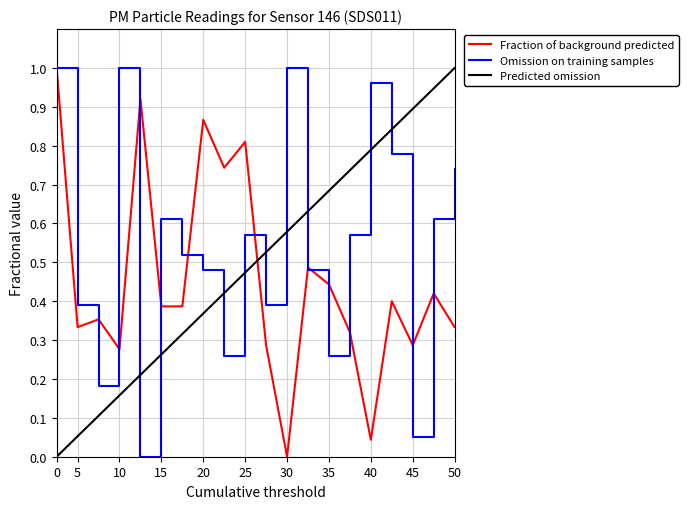

How many times do Predicted omission and Fraction of background predicted cross each other?

1